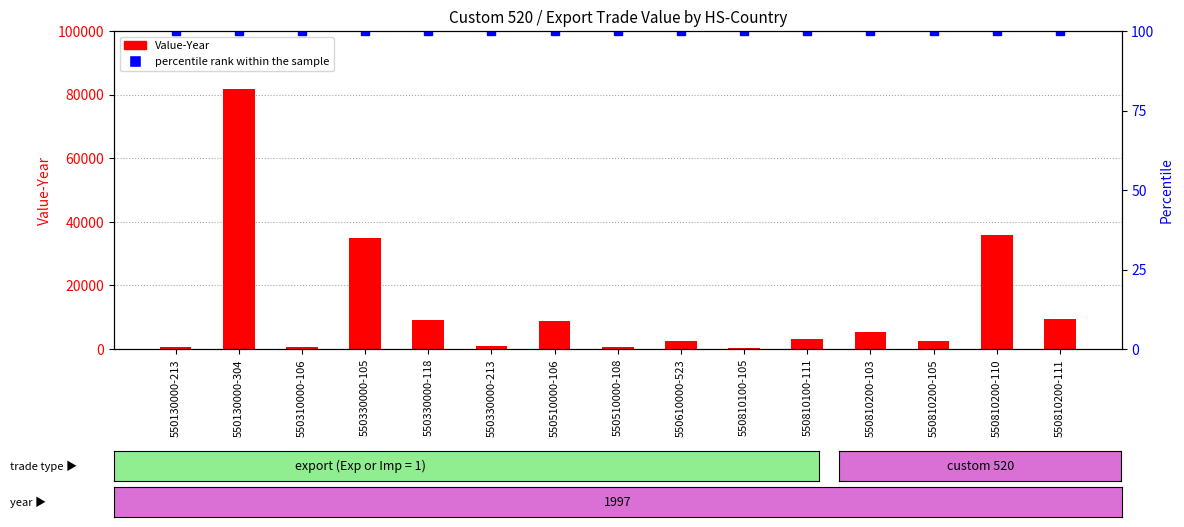

Between 550810200-110 and 550810100-111, which is larger?

550810200-110